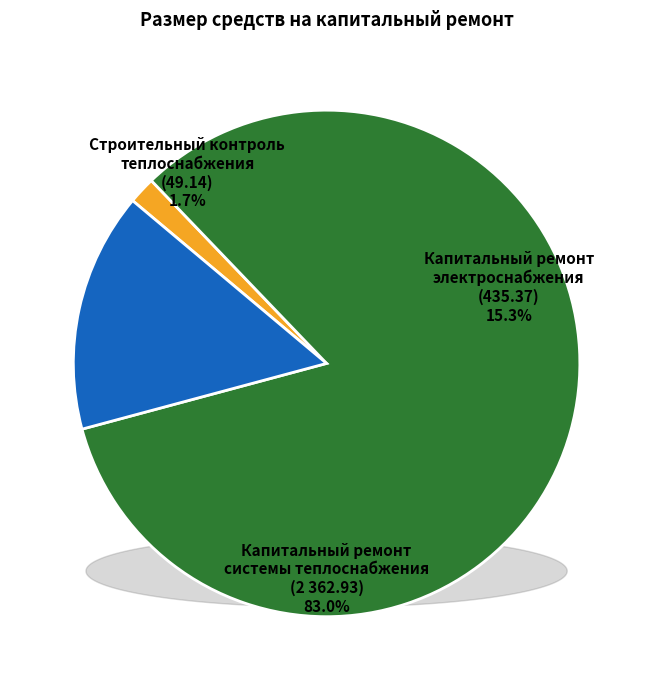

Rank the categories by value from lowest to highest.

Строительный контроль теплоснабжения, Капитальный ремонт электроснабжения, Капитальный ремонт системы теплоснабжения